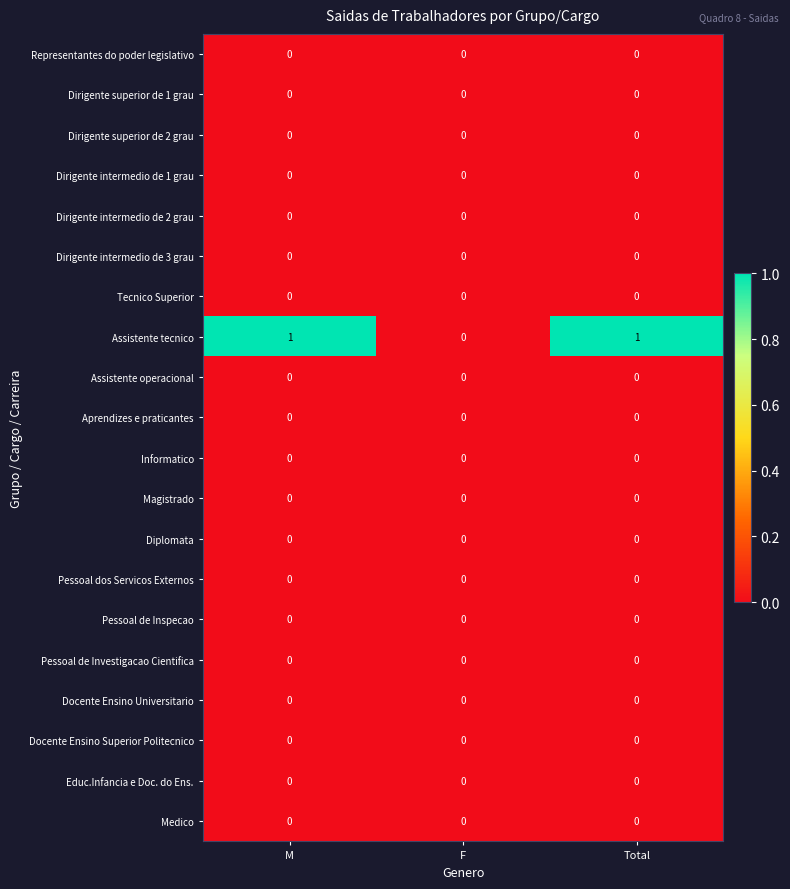

Count the Assistente tecnico values in the range 0 to 1.

3